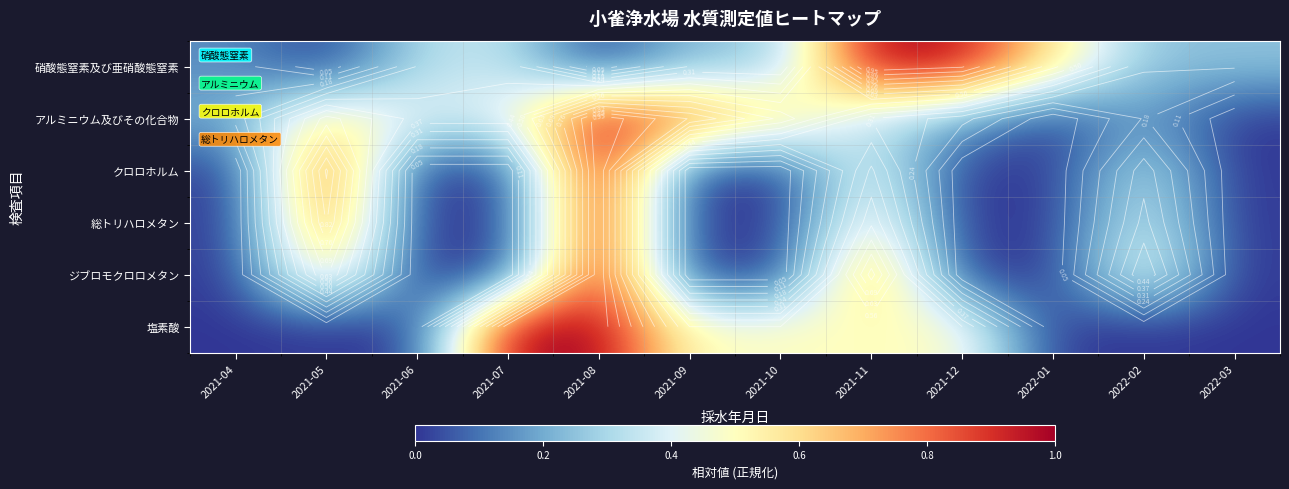

Is the value of ジブロモクロロメタン at 2021-05 greater than the value of 塩素酸 at 2022-03?

Yes